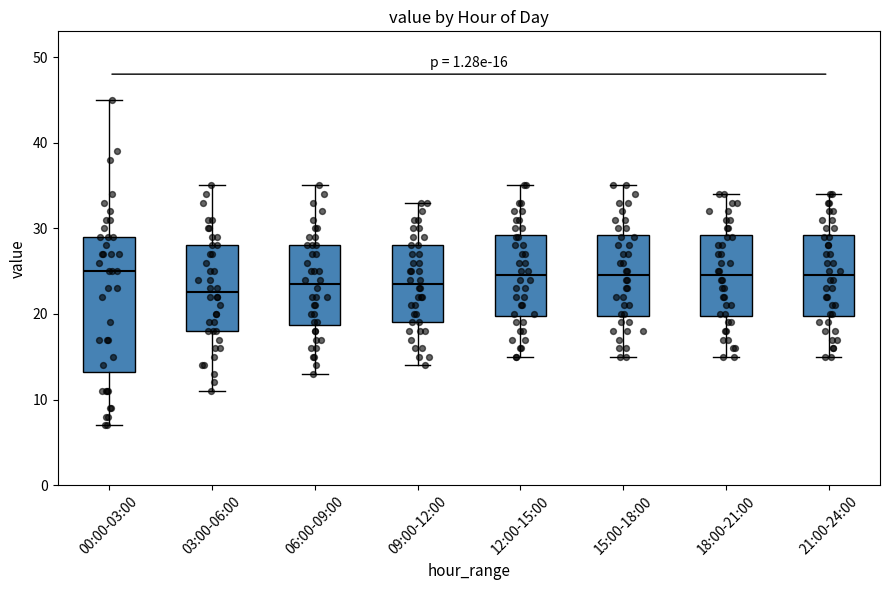

Comparing the boxes themselves (not the whiskers), which one is the tallest?

00:00-03:00